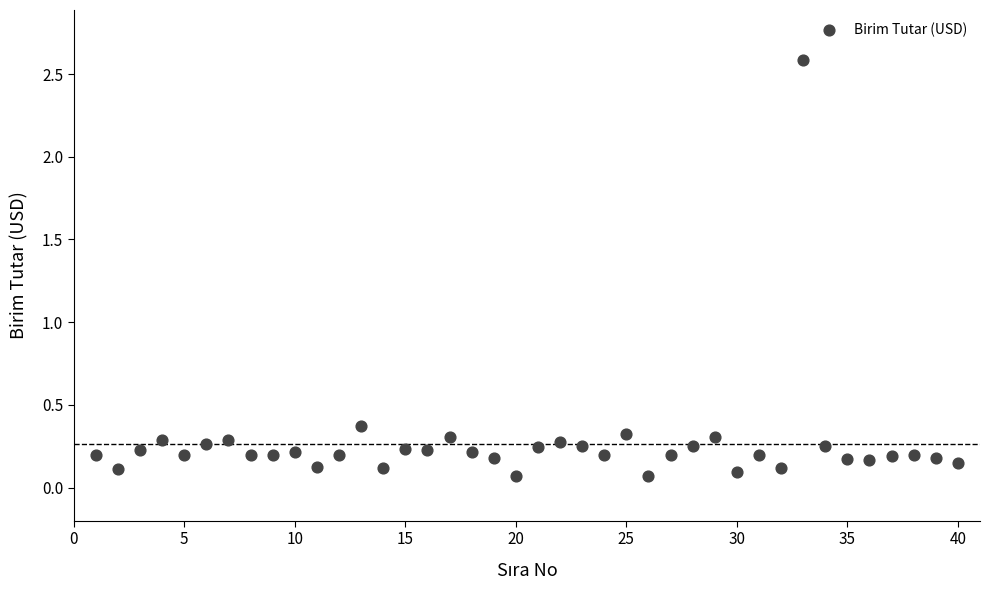

What is the range of X values (max minus min)?

39.0